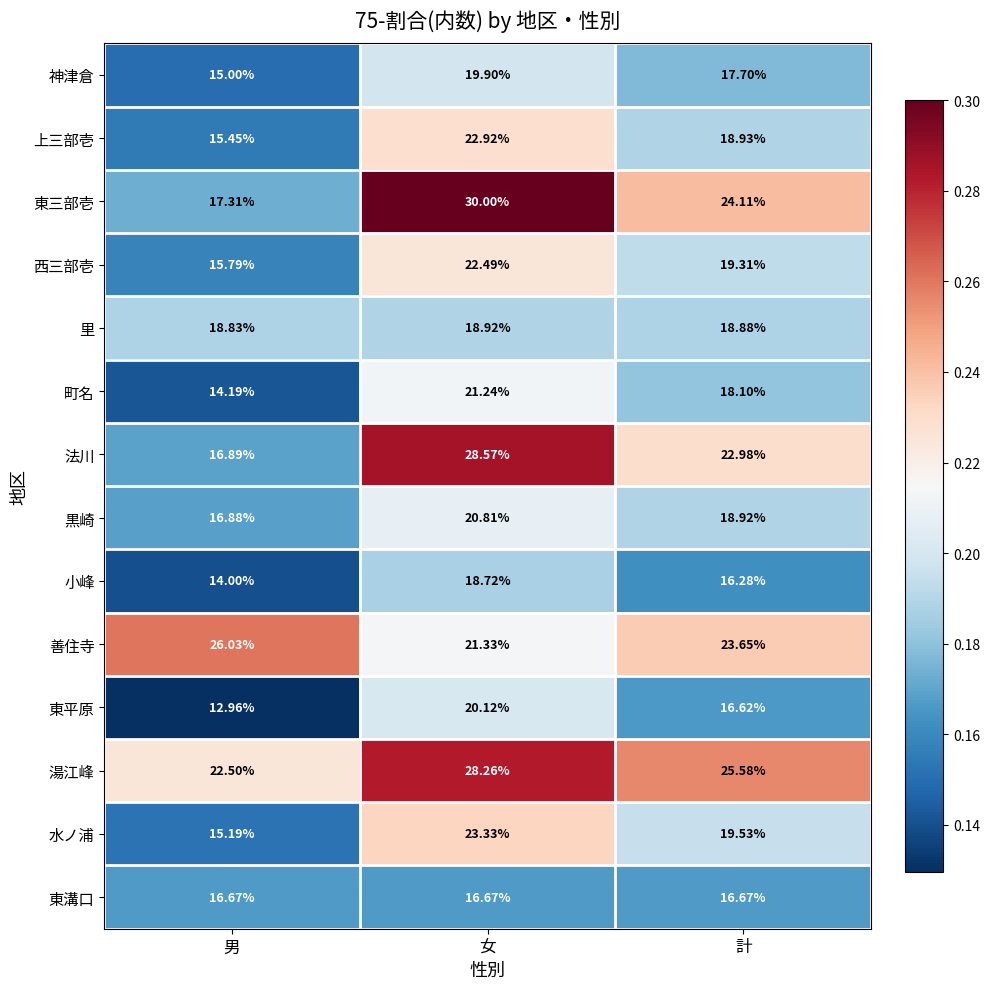

Which series changed the most between 男 and 女?

東三部壱